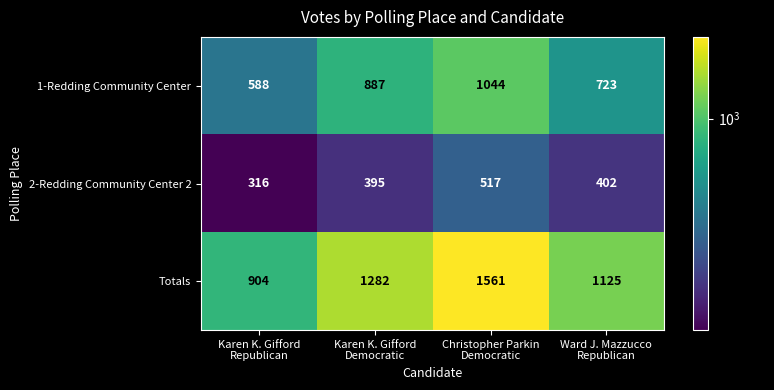

Count the Totals values in the range 1125 to 1561.

3